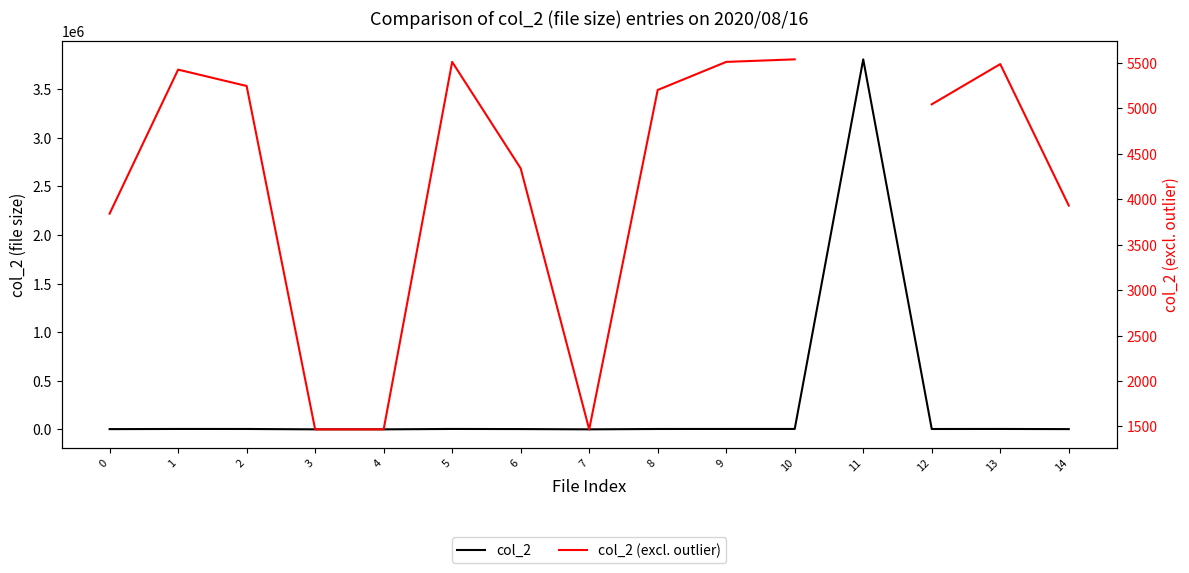

Is it true that col_2 equals 5488.0 at 13?

True